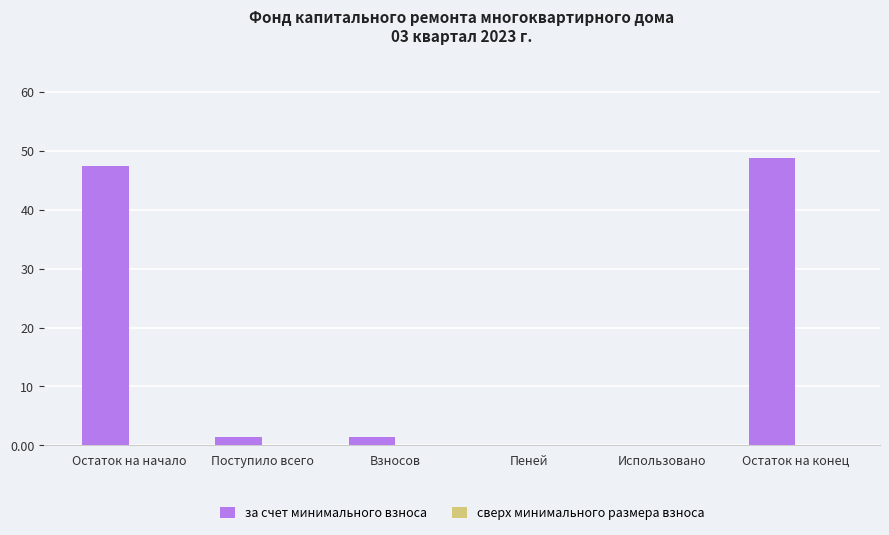

Reading left to right, transcribe all the data shown in this chart.

Остаток на начало=47.4	Поступило всего=1.3	Взносов=1.3	Пеней=0.0	Использовано=0.0	Остаток на конец=48.7